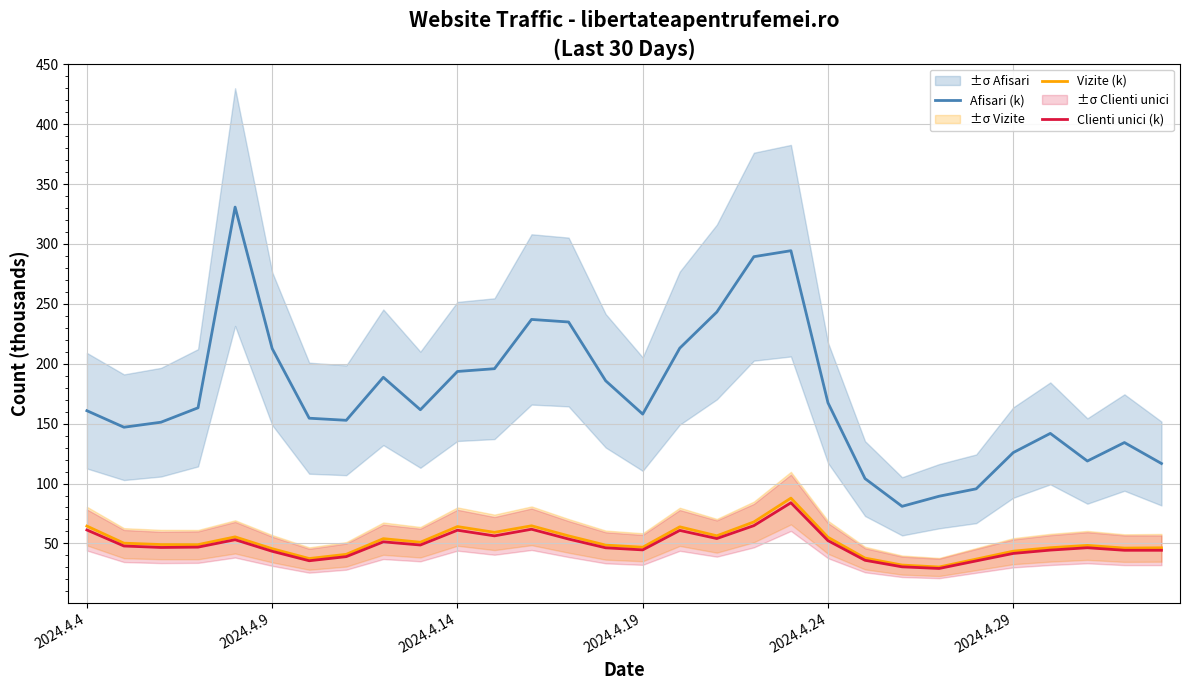

True or false: Clienti unici (k) and Vizite (k) intersect in this chart.

False